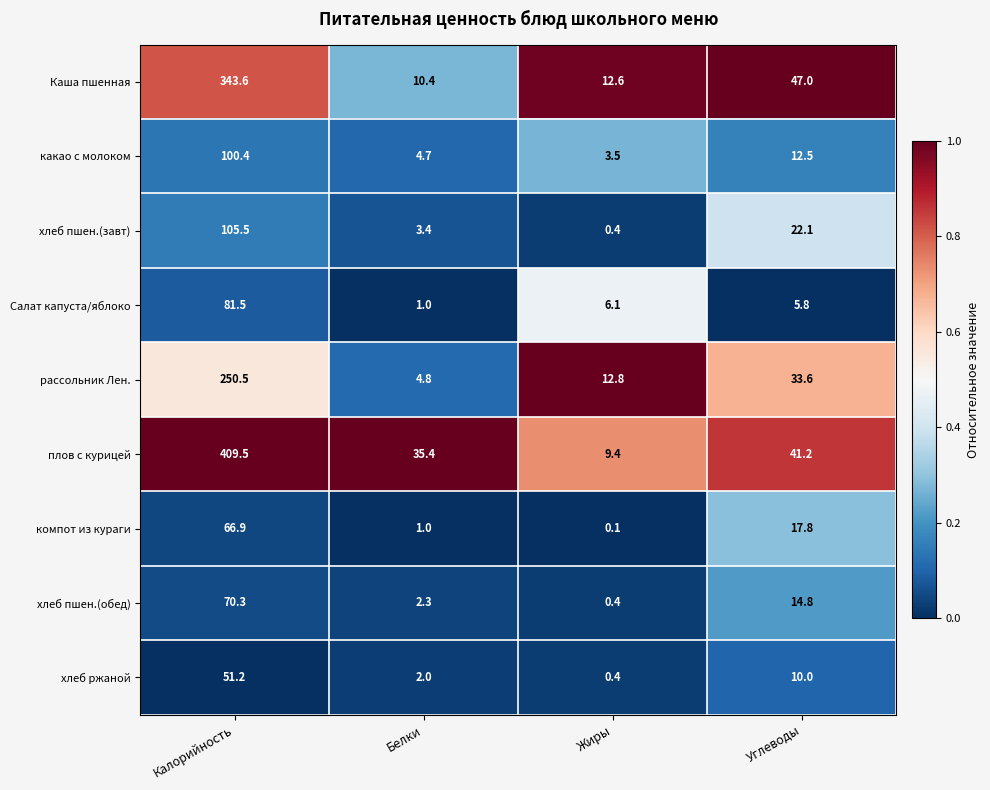

Count the number of data series in this chart.

9